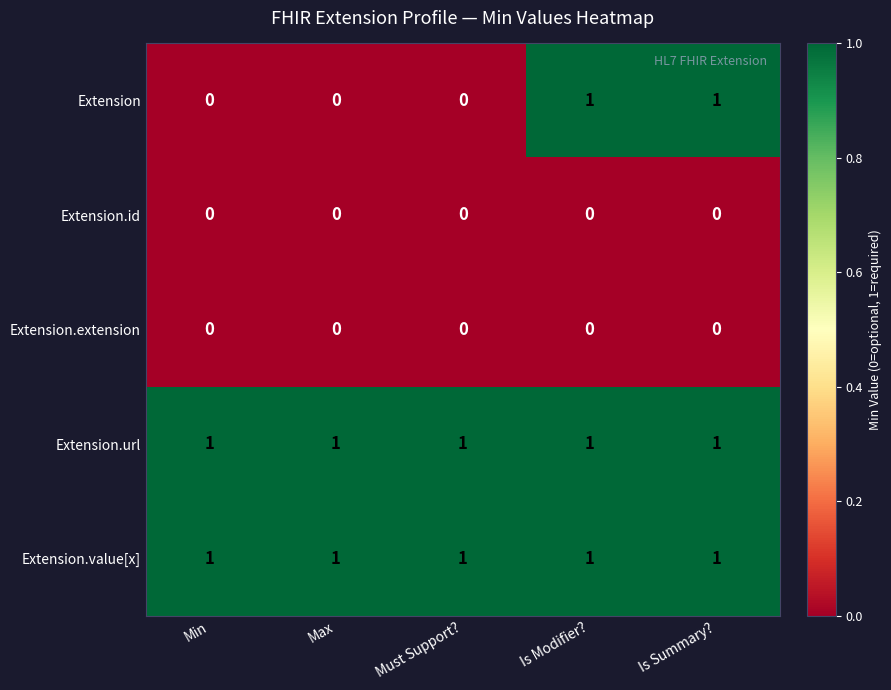

The value of Extension.value[x] at Must Support? is 1. True or false?

True